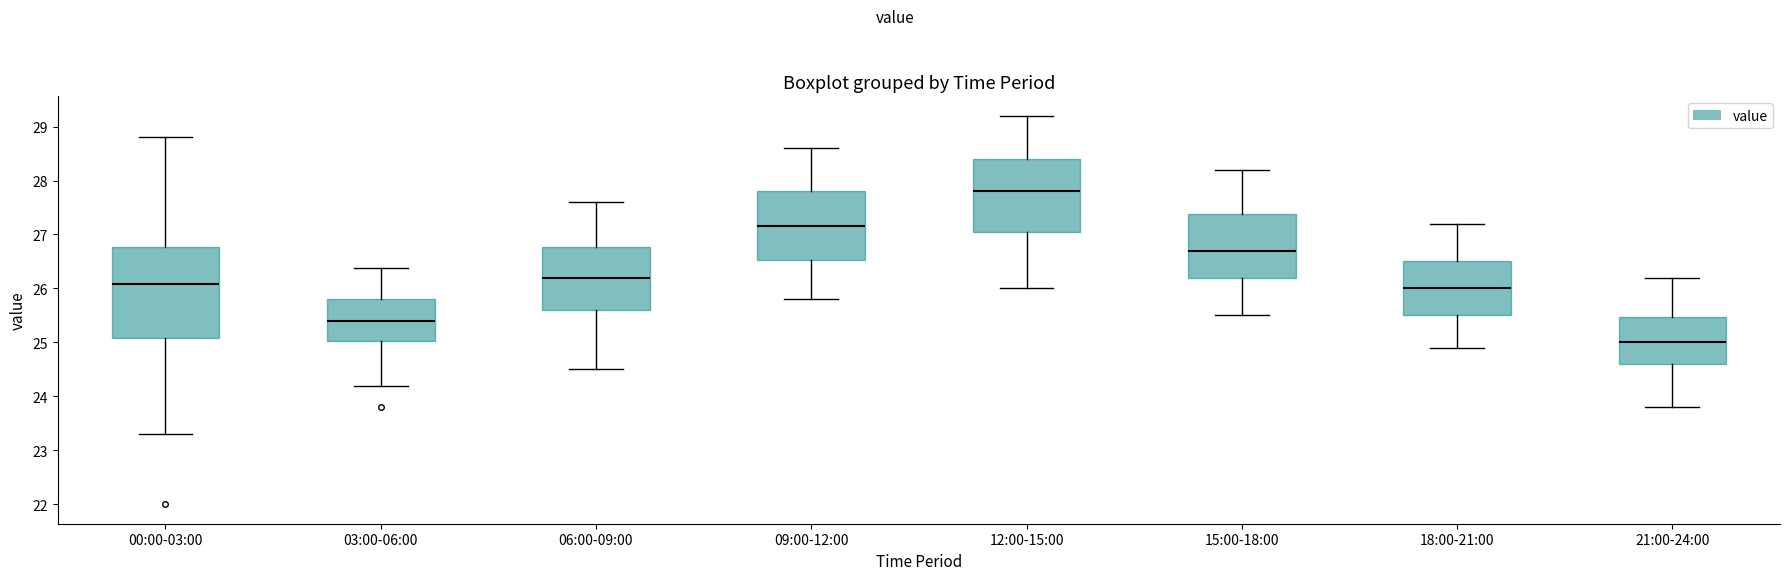

Which box's median line is the lowest?

21:00-24:00